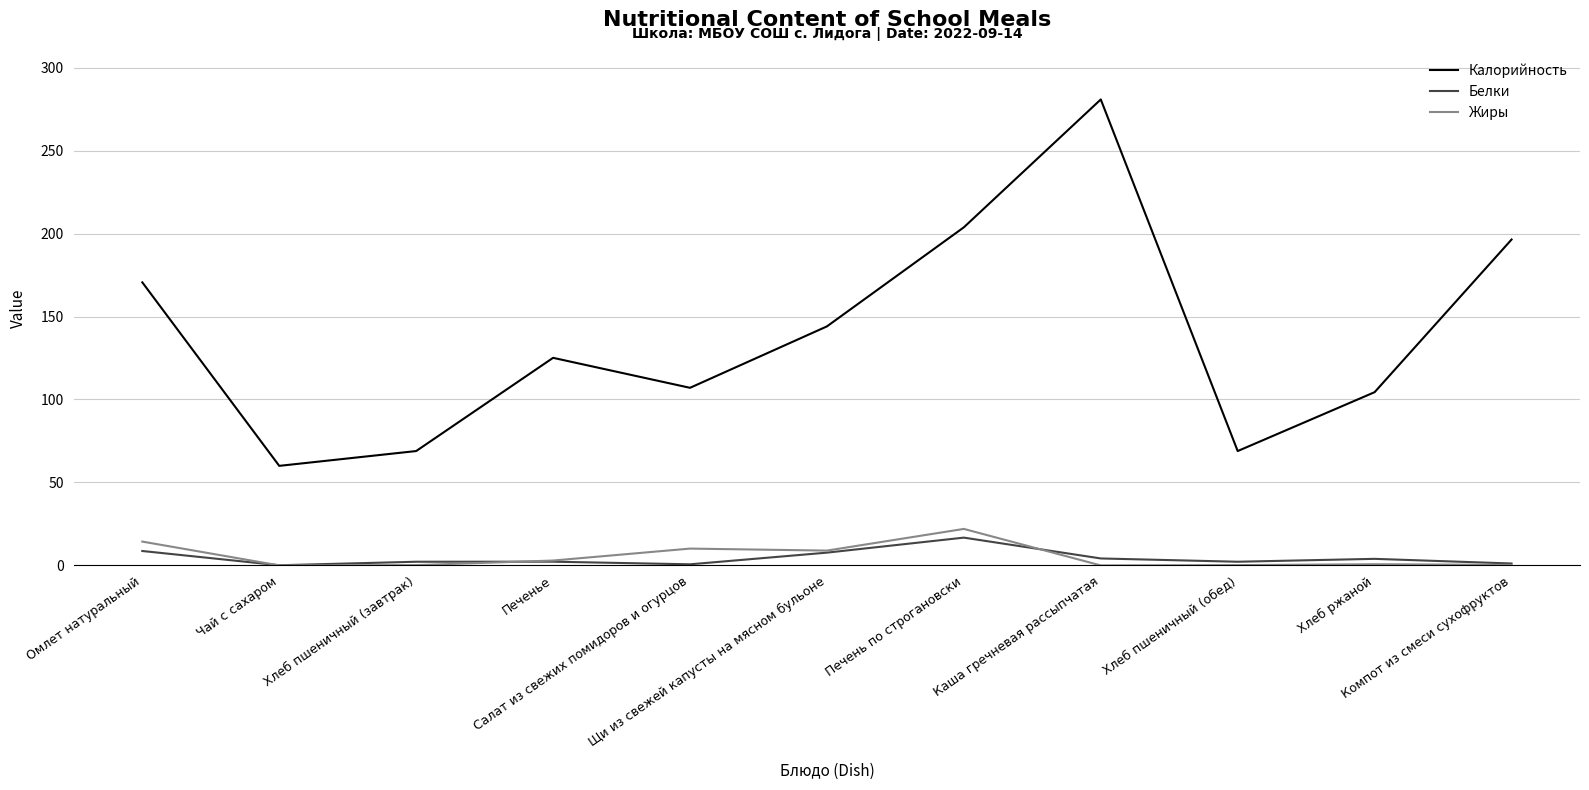

What is the highest value of the Белки series?

16.8